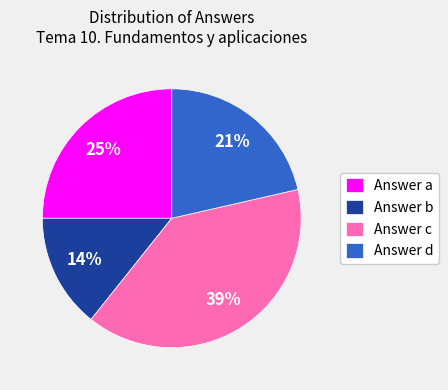

What is the ratio of the value at Answer c to the value at Answer a?

1.6